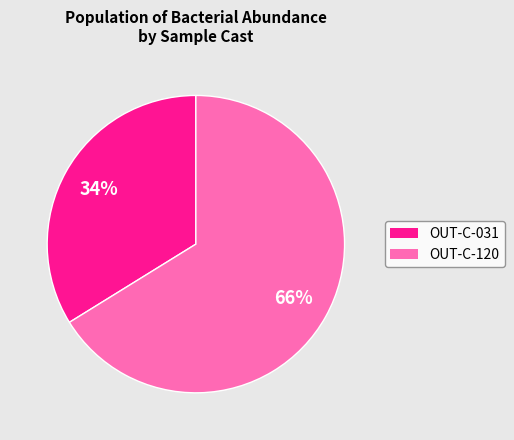

Is it true that OUT-C-031 is 34% of the pie?

True